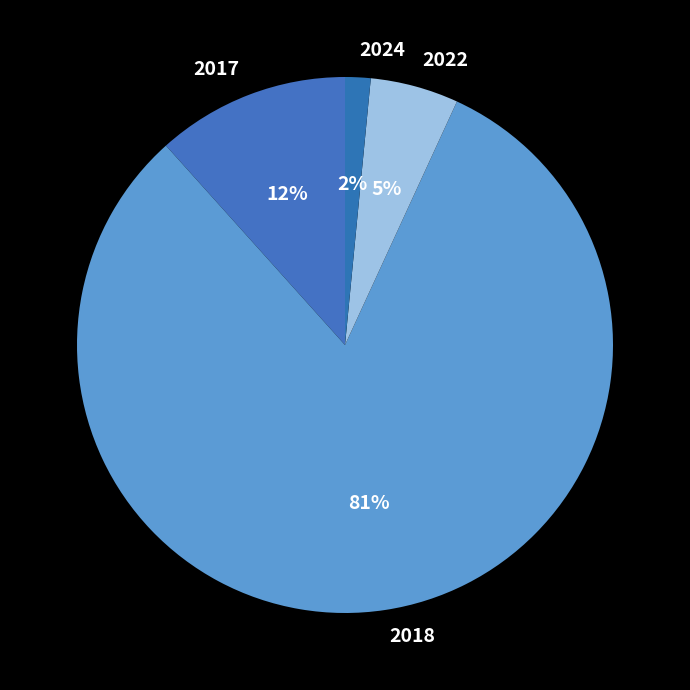

Which slice is the smallest?

2024